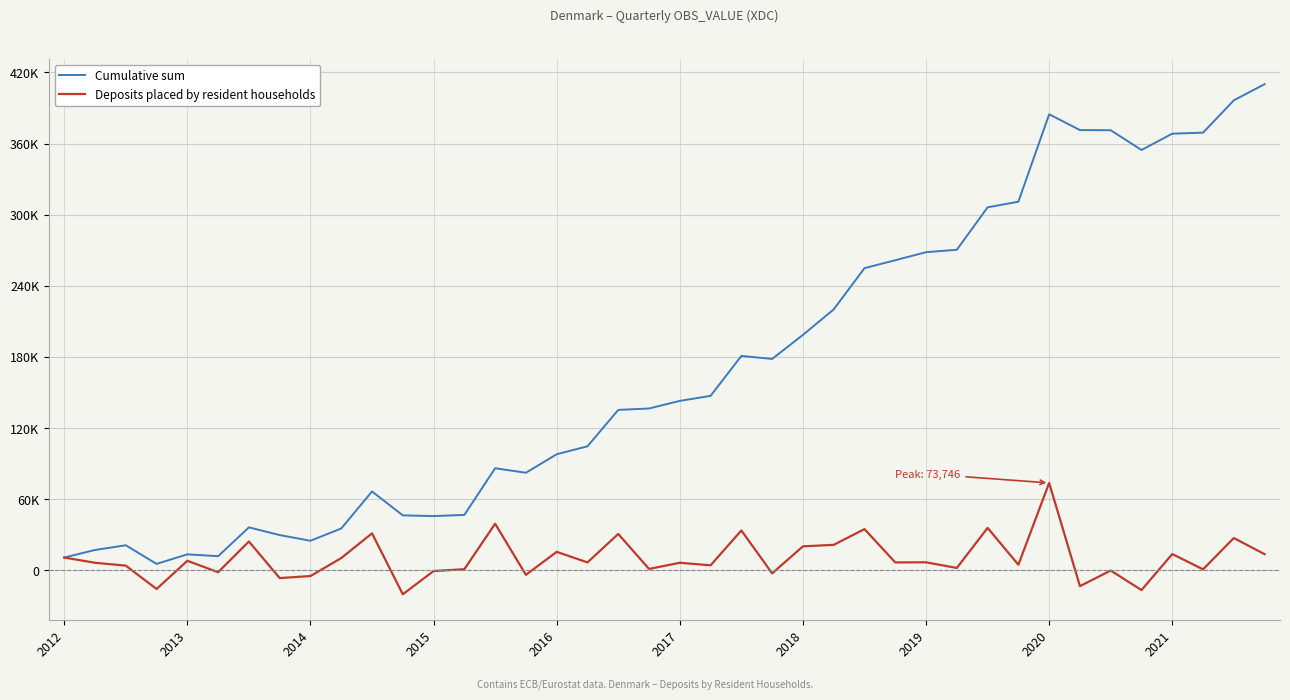

What are all the series names shown in the legend?

Cumulative sum, Deposits placed by resident households